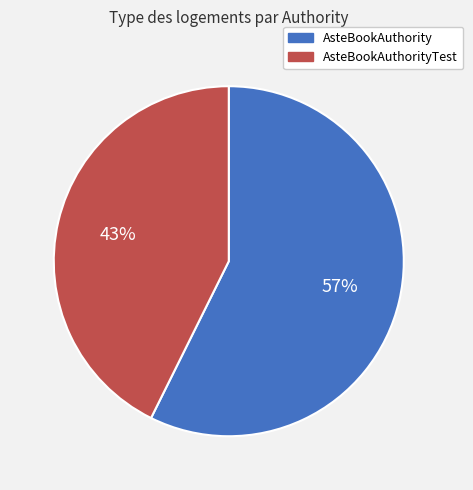

Is there any slice that represents more than half of the pie?

Yes